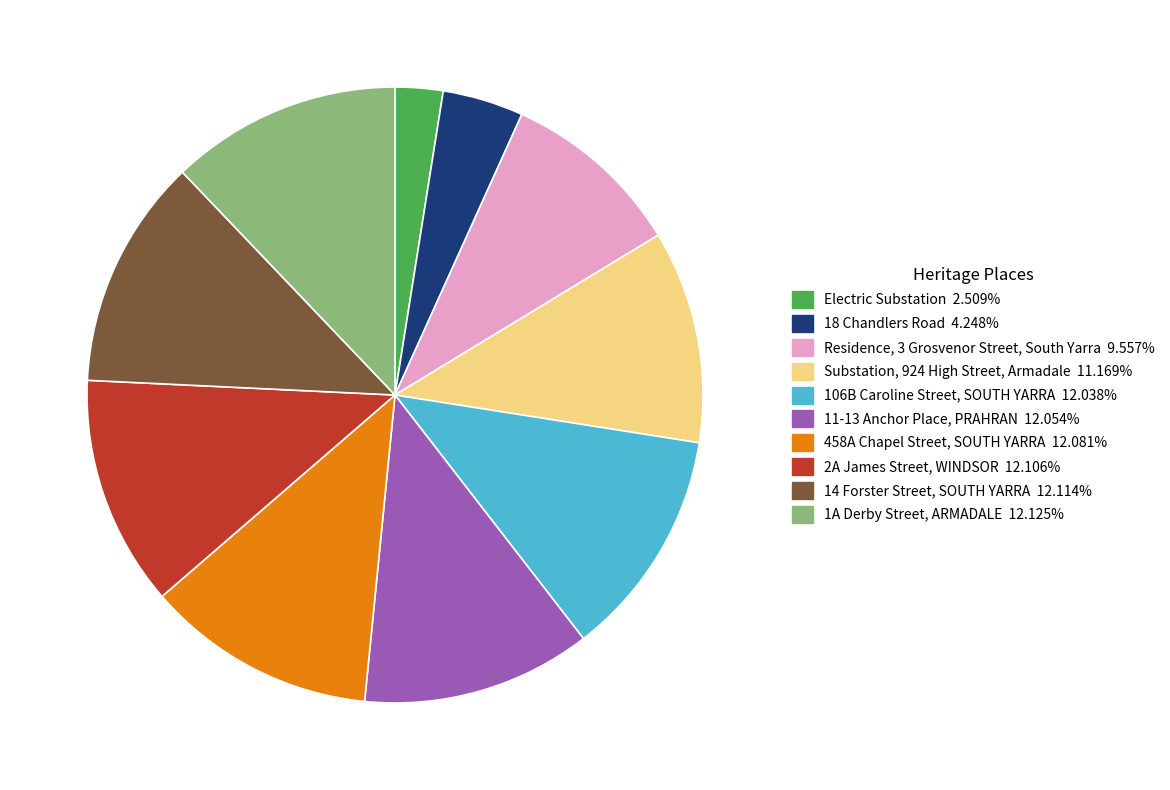

Does 18 Chandlers Road account for over 50% of the chart?

No